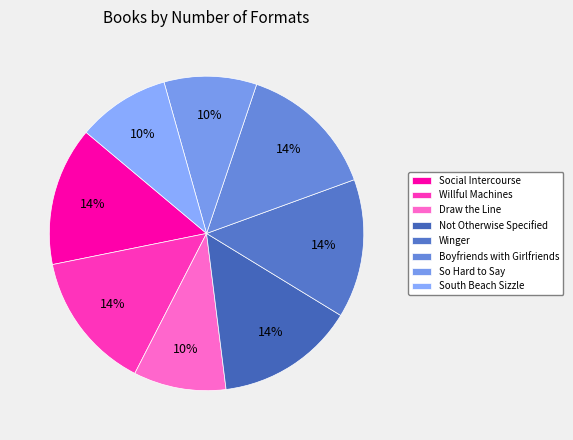

Is Social Intercourse the majority of the pie?

No